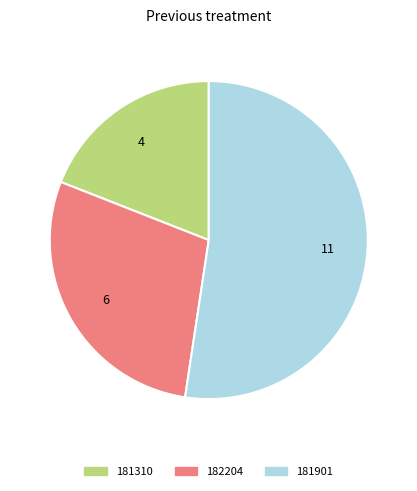

True or false: 182204 accounts for 29% of the total.

True